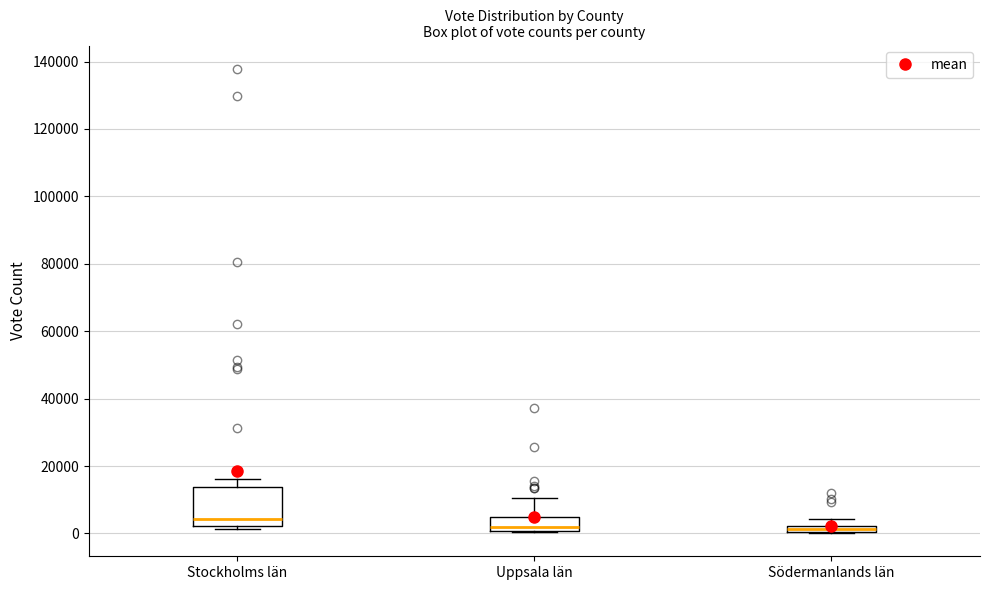

Which box's median line is the highest?

Stockholms län